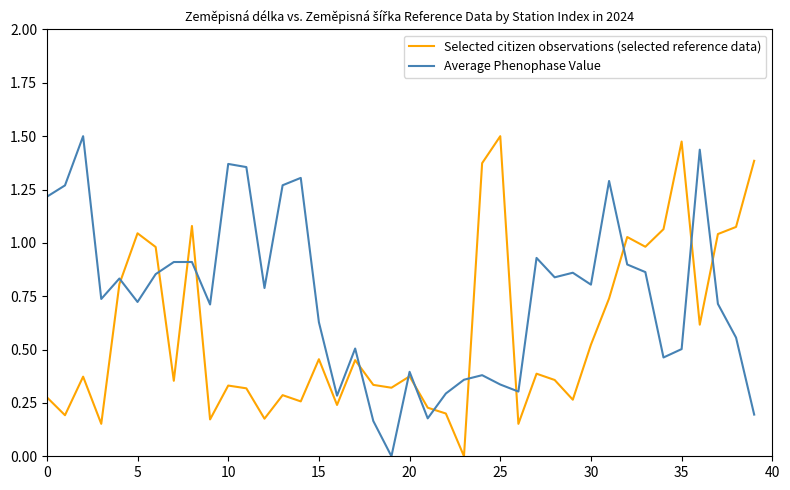

After their last crossing, which series has the higher values: Selected citizen observations (selected reference data) or Average Phenophase Value?

Selected citizen observations (selected reference data)